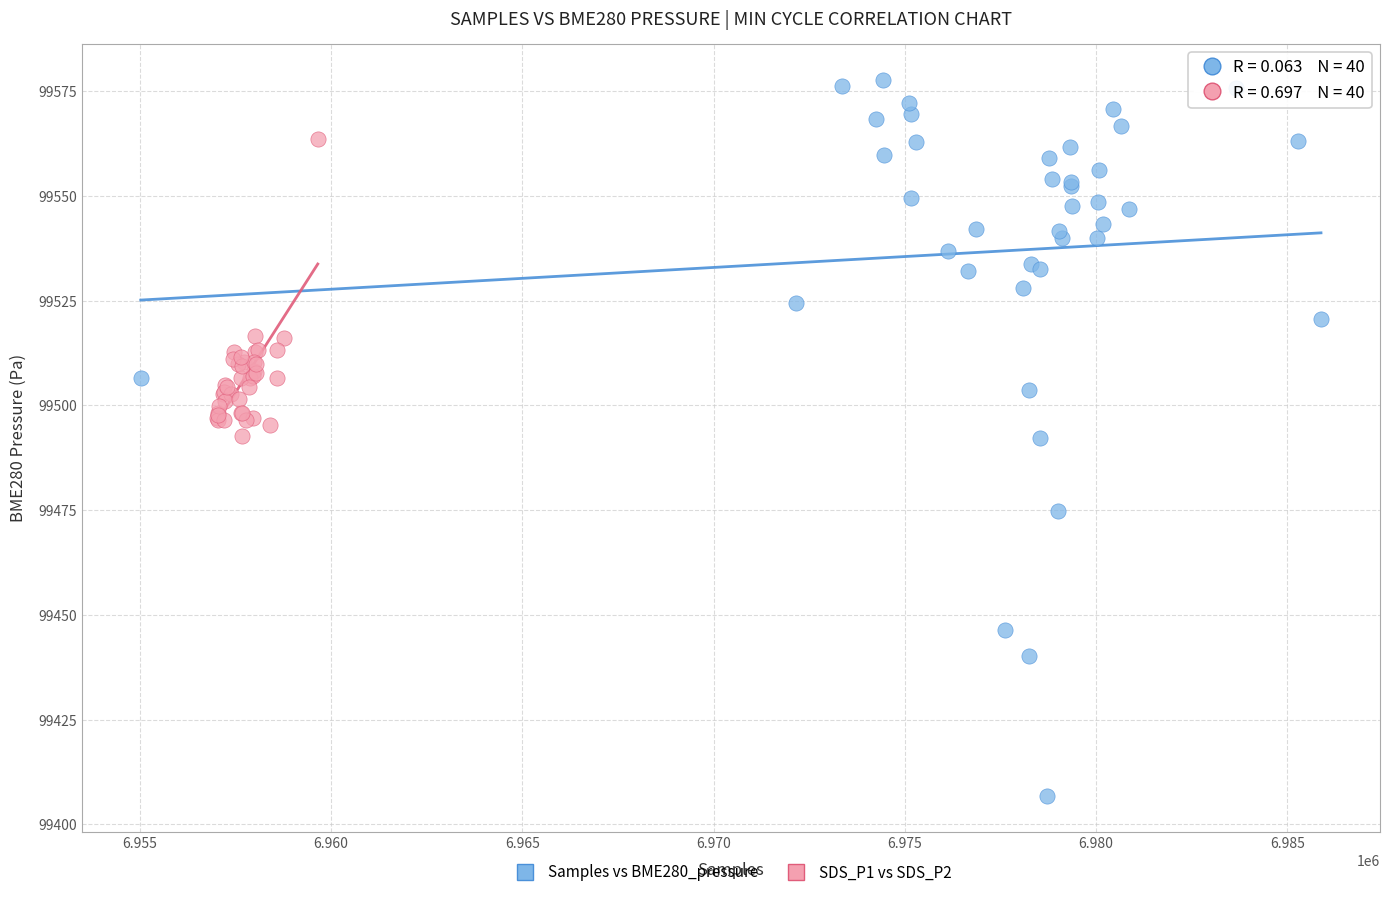

Which series reaches the maximum Y coordinate?

Samples vs BME280_pressure